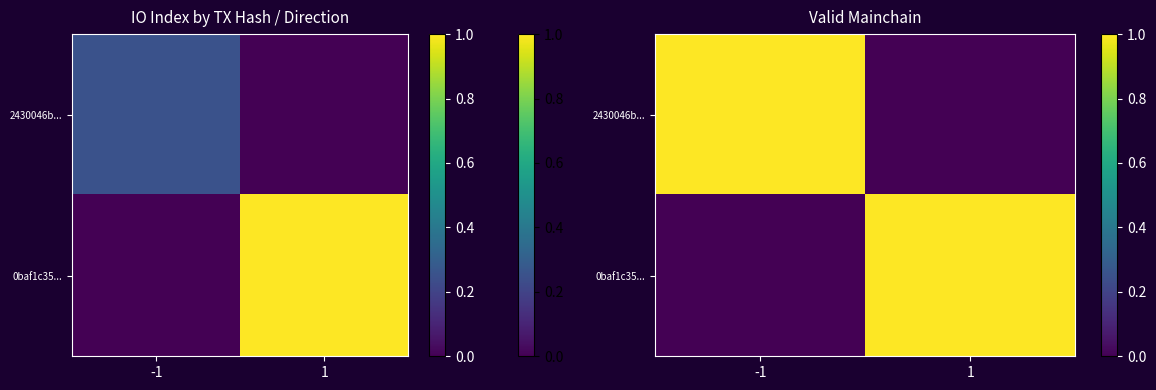

At which category is the sum across all series the highest?

-1